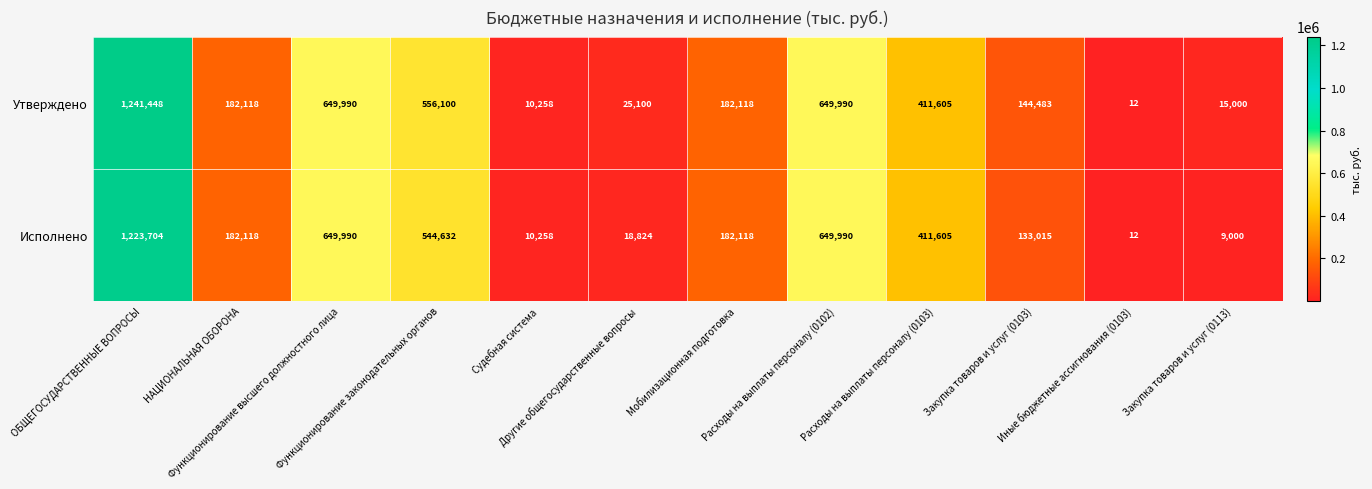

Which series has the largest total across all categories?

Утверждено